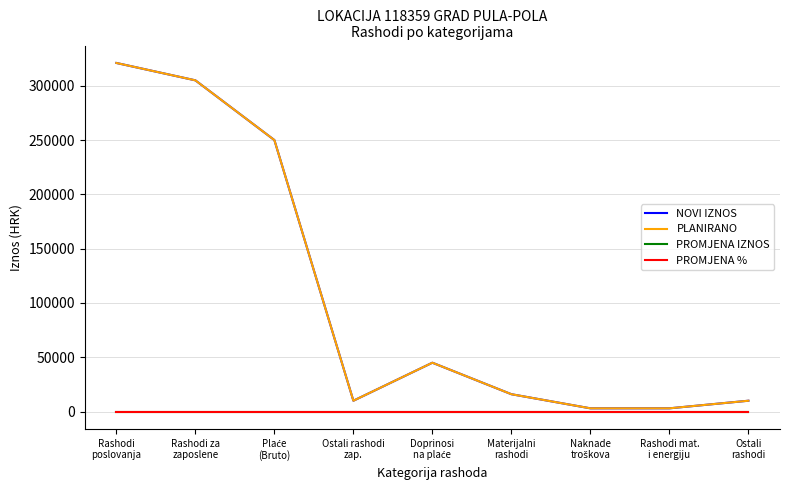

Does the chart have visible grid lines?

Yes